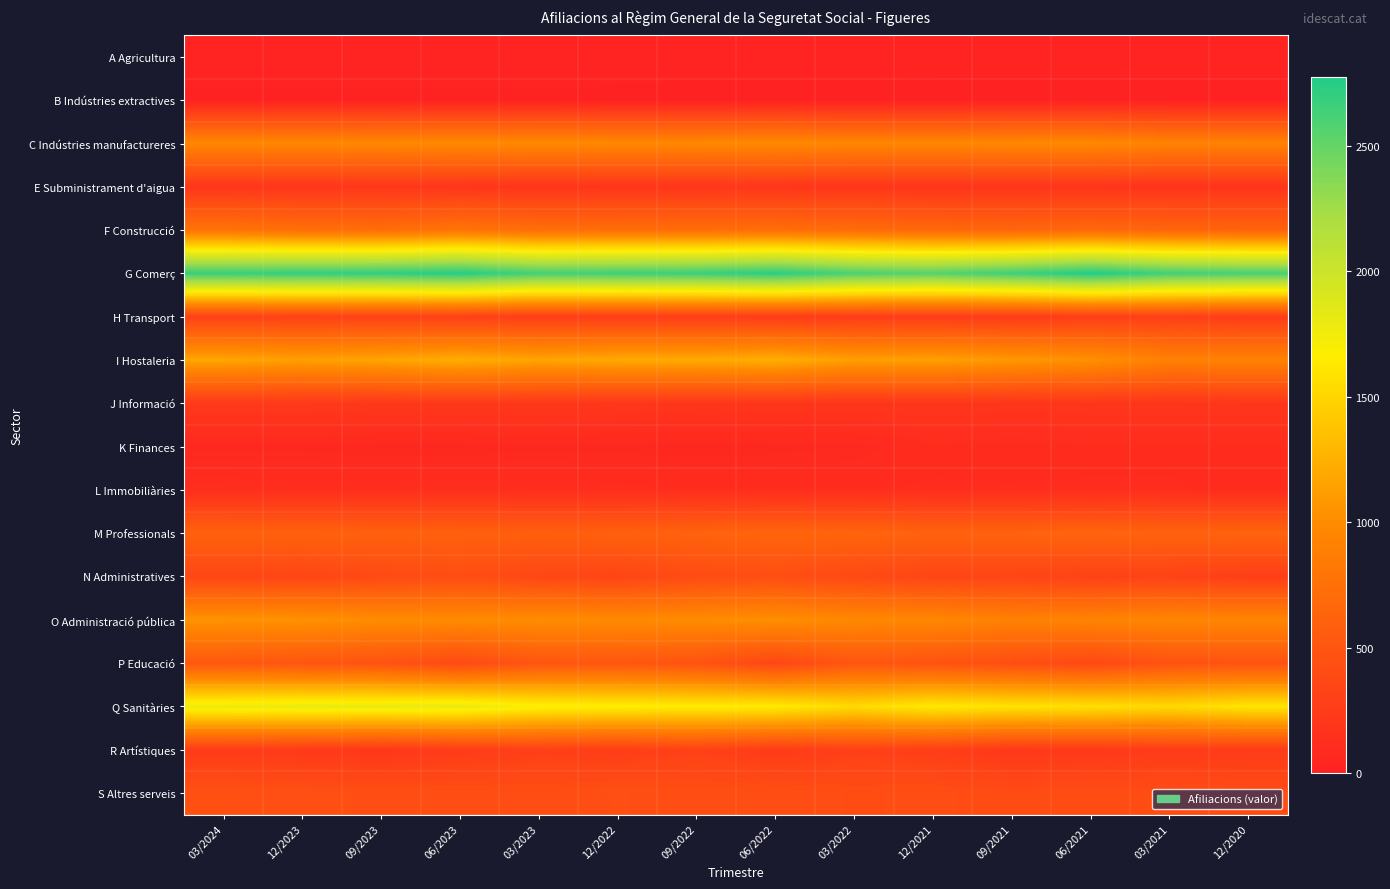

Rank the series at 12/2022 from lowest to highest value.

B Indústries extractives, A Agricultura, K Finances, L Immobiliàries, E Subministrament d'aigua, J Informació, H Transport, R Artístiques, N Administratives, S Altres serveis, P Educació, M Professionals, F Construcció, C Indústries manufactureres, O Administració pública, I Hostaleria, Q Sanitàries, G Comerç